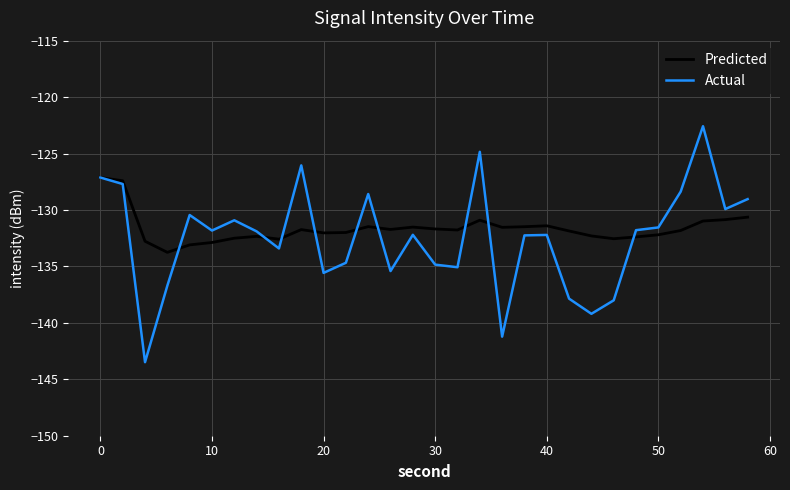

What is the difference between the second highest and second lowest values in the Predicted series?

5.7